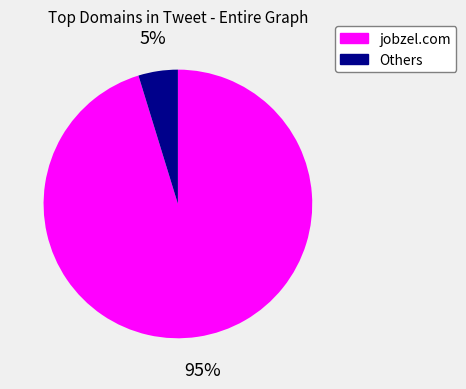

How many slices are in this pie chart?

2